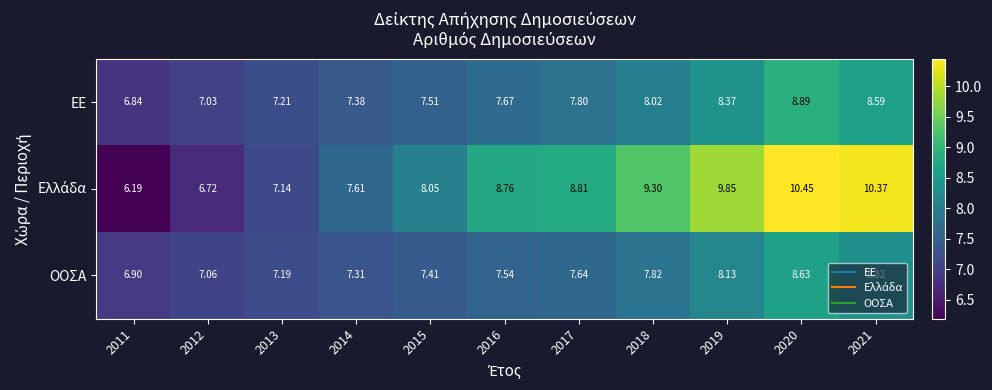

What is the spread (max minus min) of values at 2014?

0.3